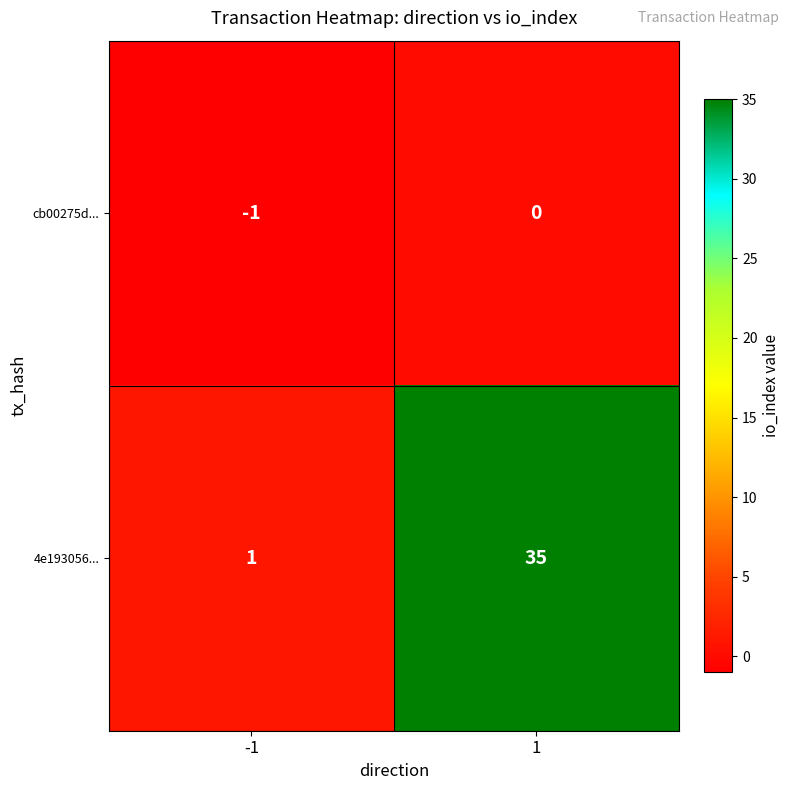

Is it true that cb00275d... equals 0 at 1?

True